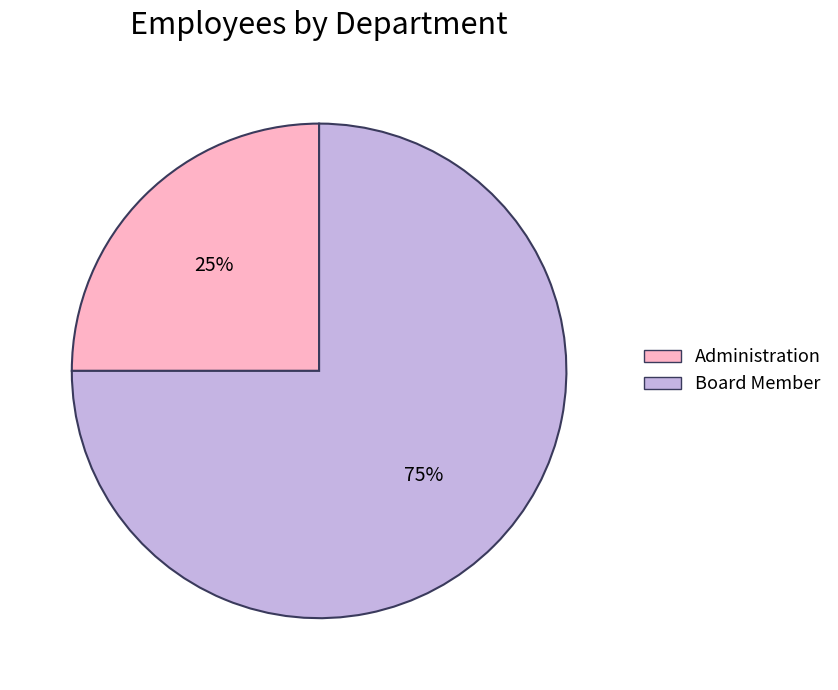

To the nearest percent, what portion does Board Member represent?

75%